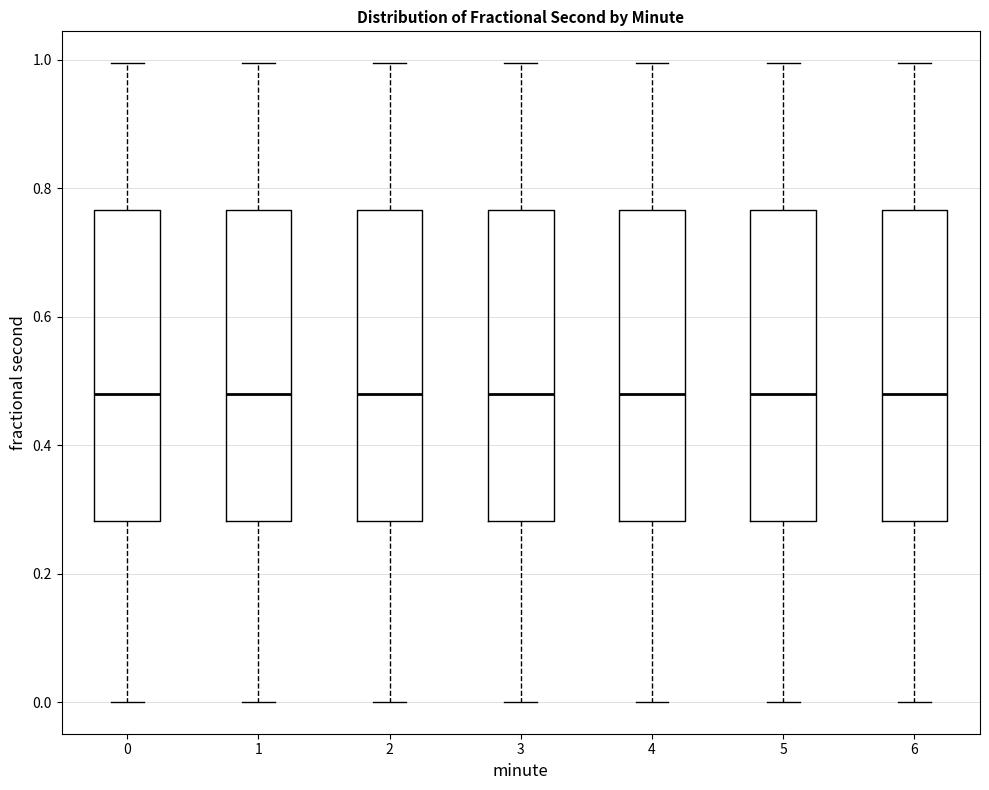

Where is the lower edge of the box at x = 1 on the y-axis? The values are not printed on the chart, so give them approximately, as read against the axis.

0.28